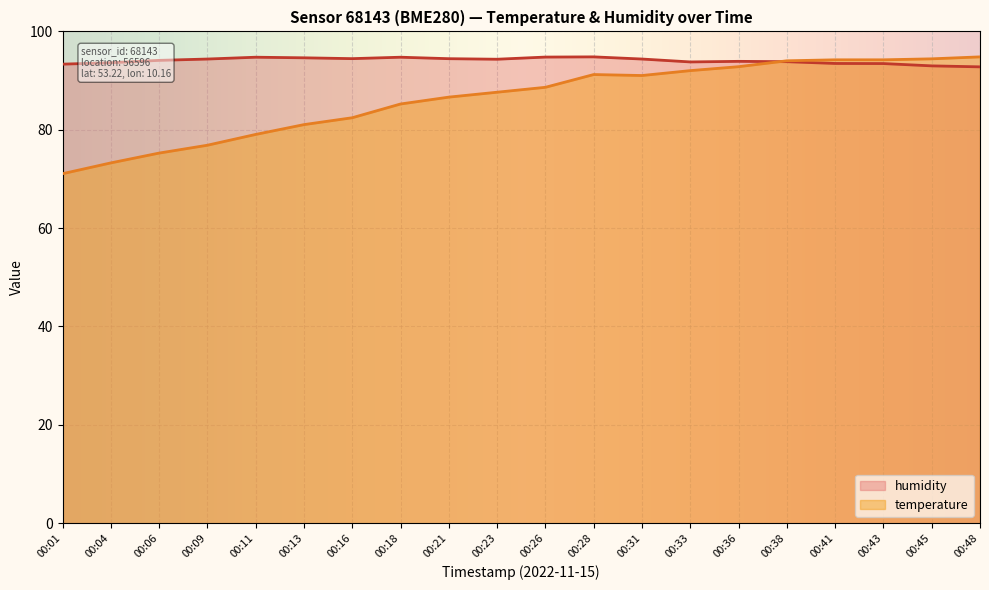

At which category does humidity reach its first local peak?

00:11